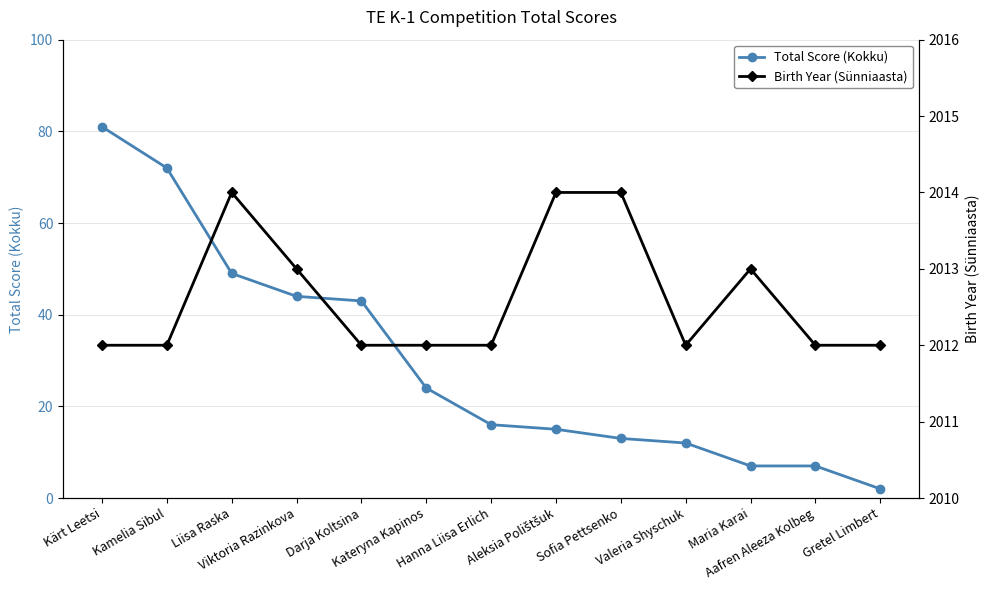

True or false: Total Score (Kokku) and Birth Year (Sünniaasta) intersect in this chart.

False